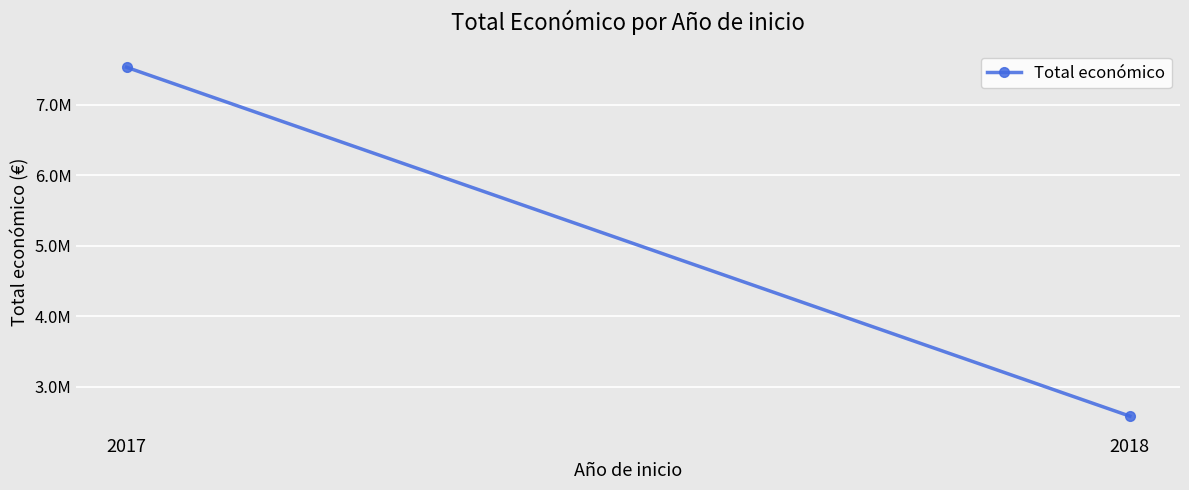

What value does the data have at 2017, to the nearest 10?

7529010